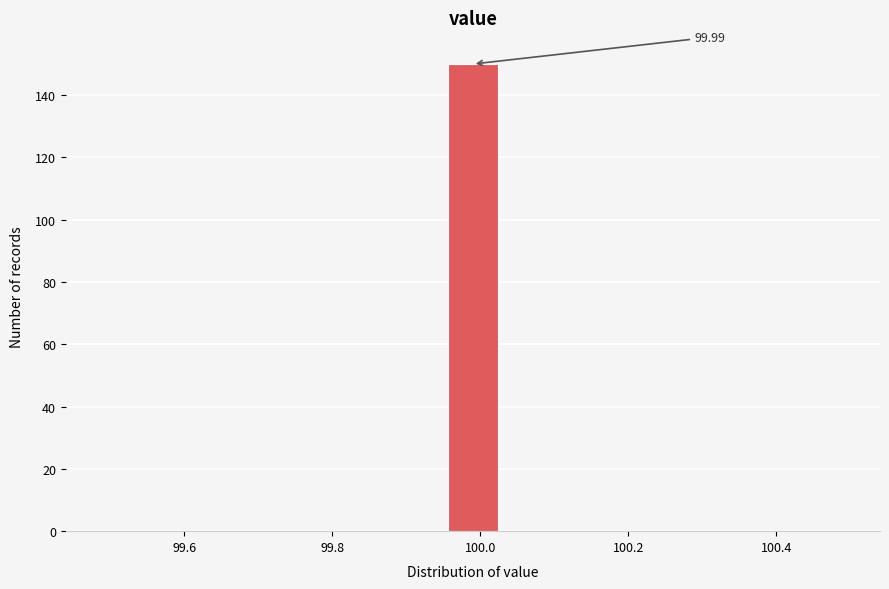

Read against the x-axis, roughly where is the centre of the tallest bar?

100.00